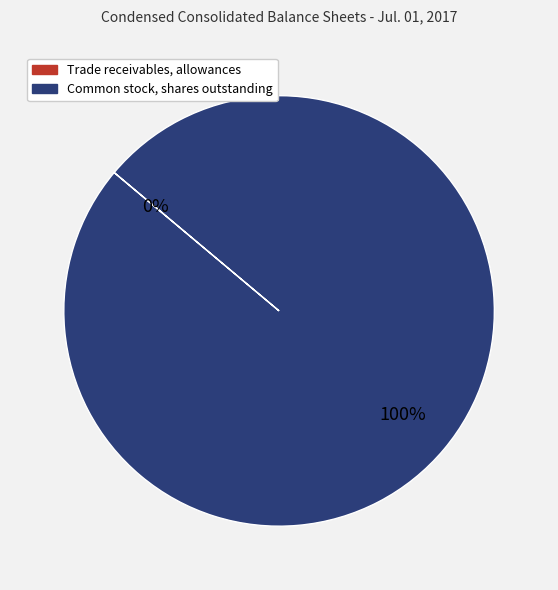

True or false: Common stock, shares outstanding accounts for 100% of the total.

True